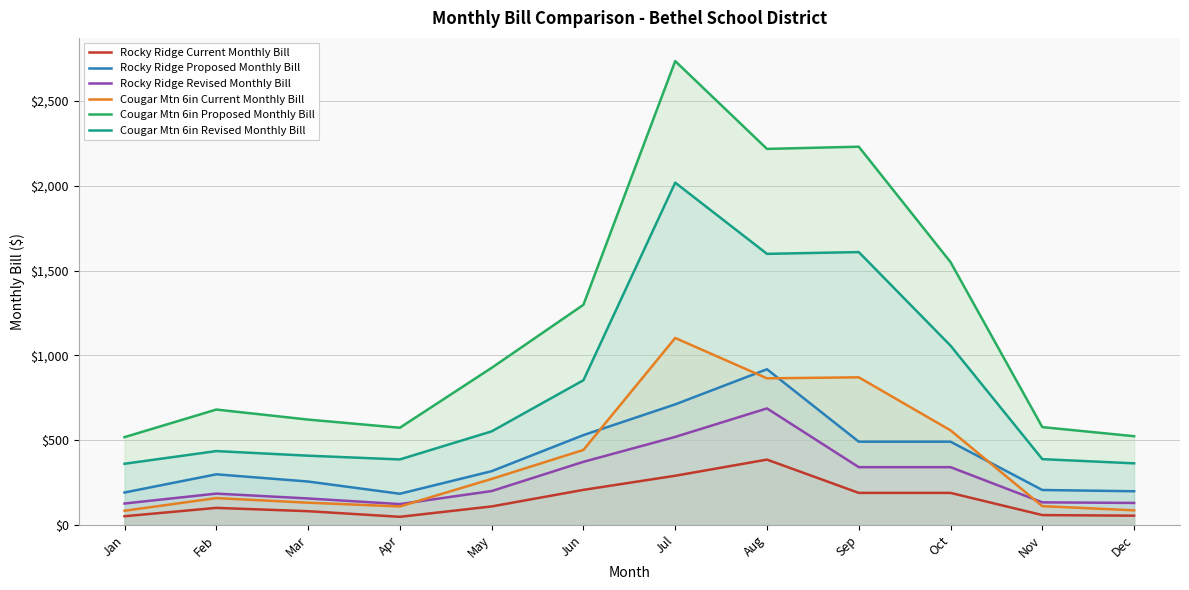

True or false: Cougar Mtn 6in Revised Monthly Bill and Rocky Ridge Current Monthly Bill intersect in this chart.

False